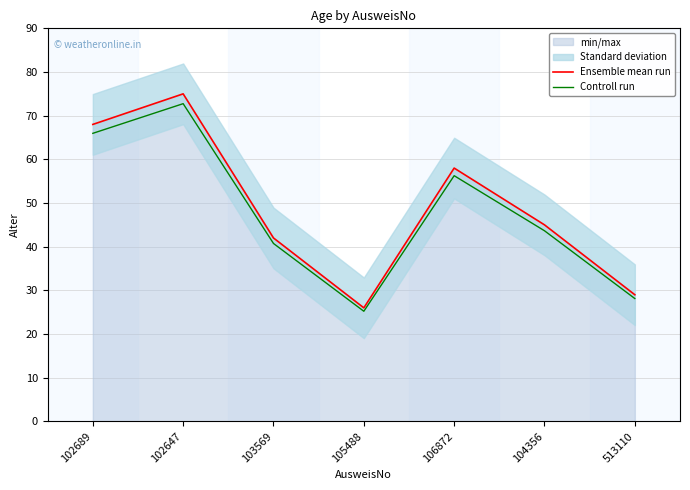

The Controll run series shows 66.0 at 102689. True or false?

True